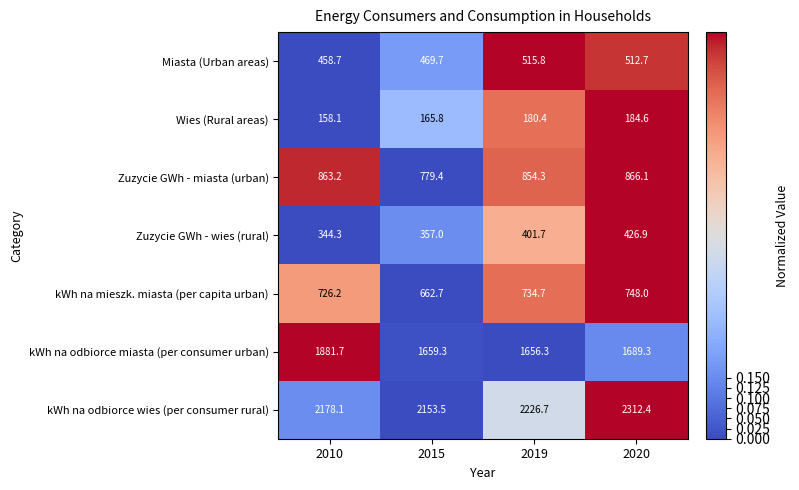

True or false: Wies (Rural areas) has a value of 180.4 at 2019.

True